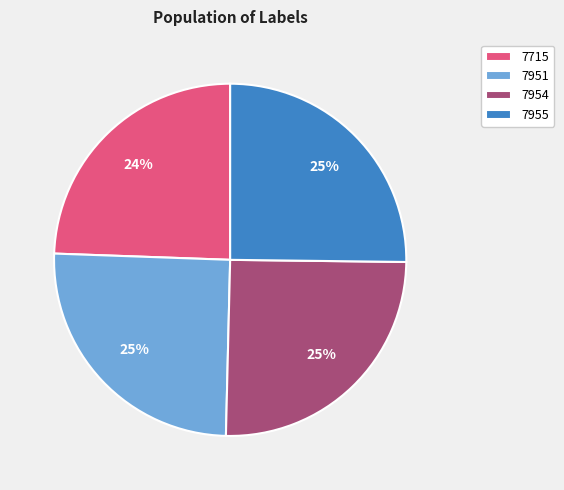

To the nearest percent, what is the average slice percentage?

25%